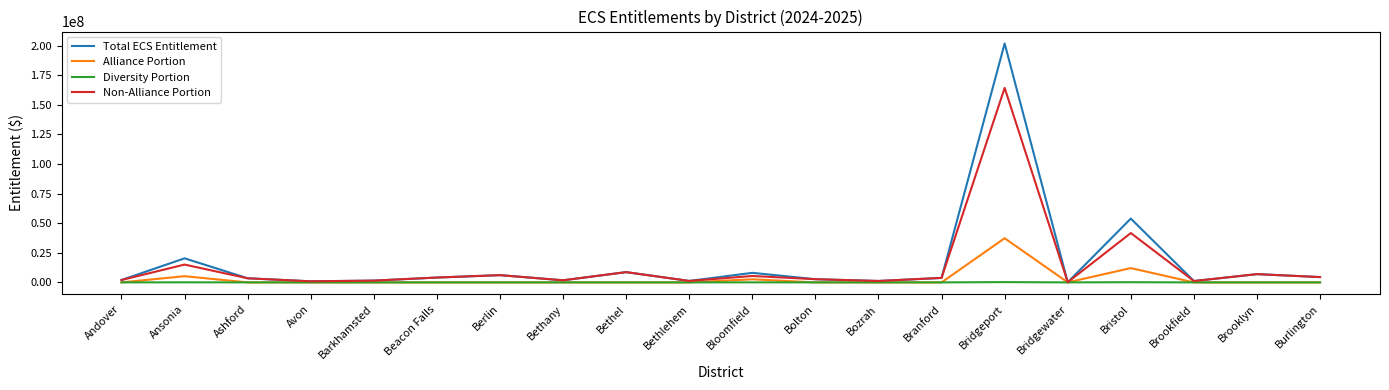

What is the greatest value displayed?

201710496